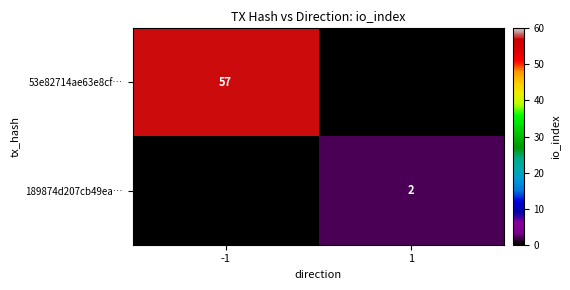

The value of 189874d207cb49ea… at 1 is 1. True or false?

False